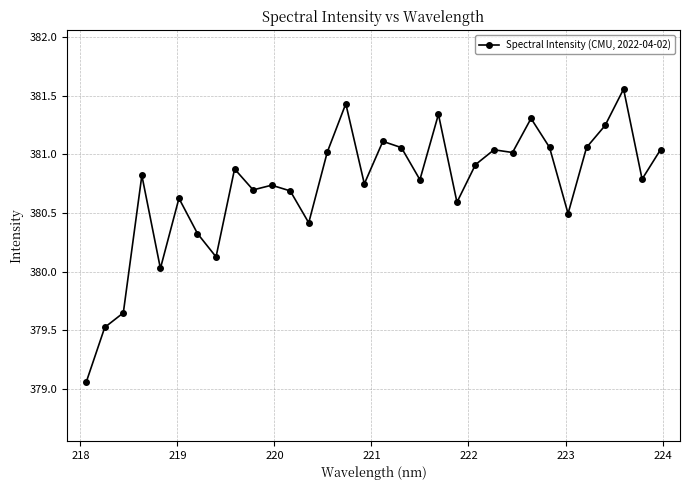

True or false: the data has more than 1 interior local peaks.

True